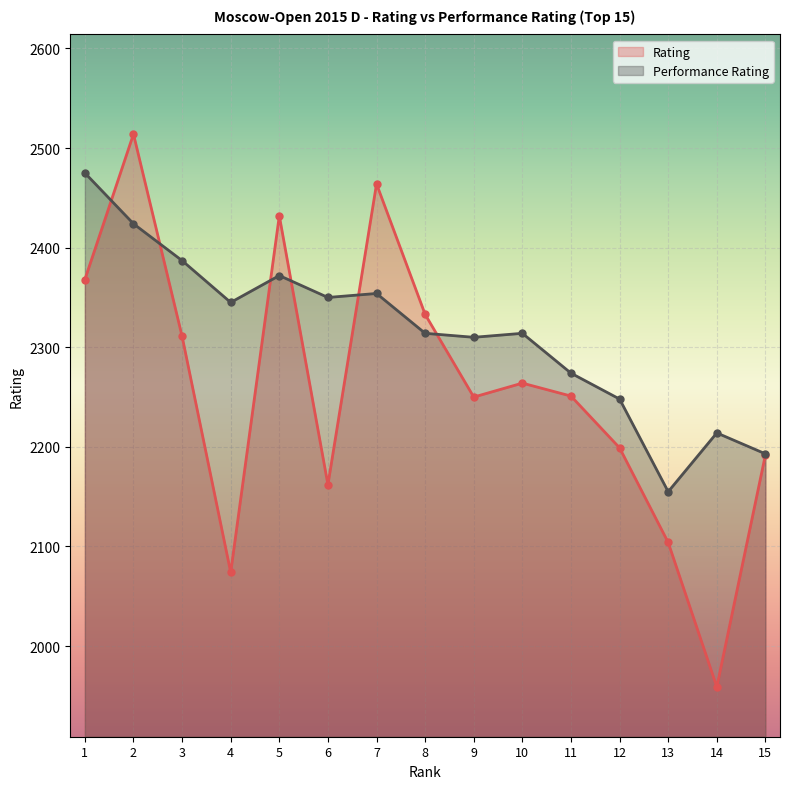

At which category does Rating reach its first local valley?

4